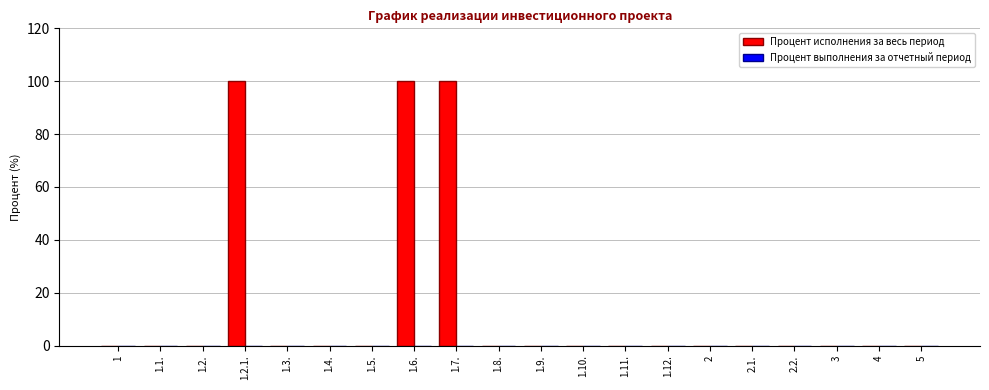

What is the greatest value displayed?

100